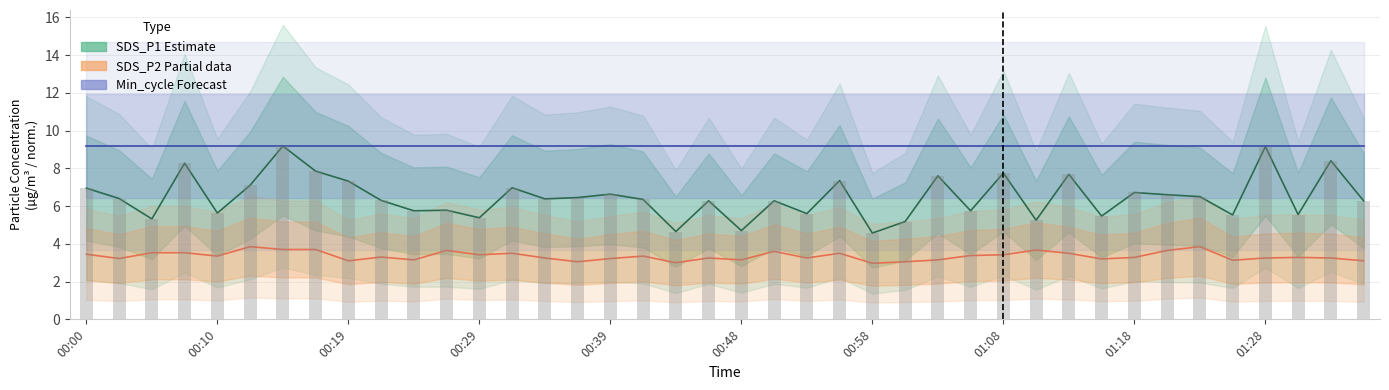

What is the difference between the second highest and minimum values in the SDS_P2 (Partial data) series?

0.9